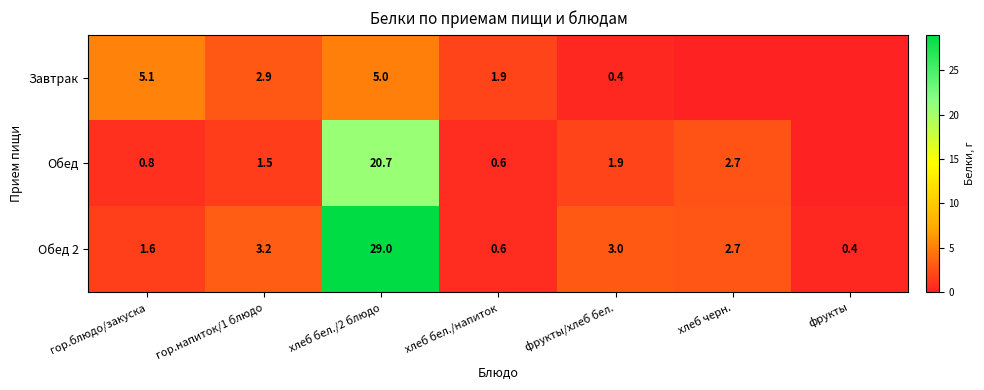

What is the sum of the Обед values at фрукты/хлеб бел. and хлеб черн.?

4.6